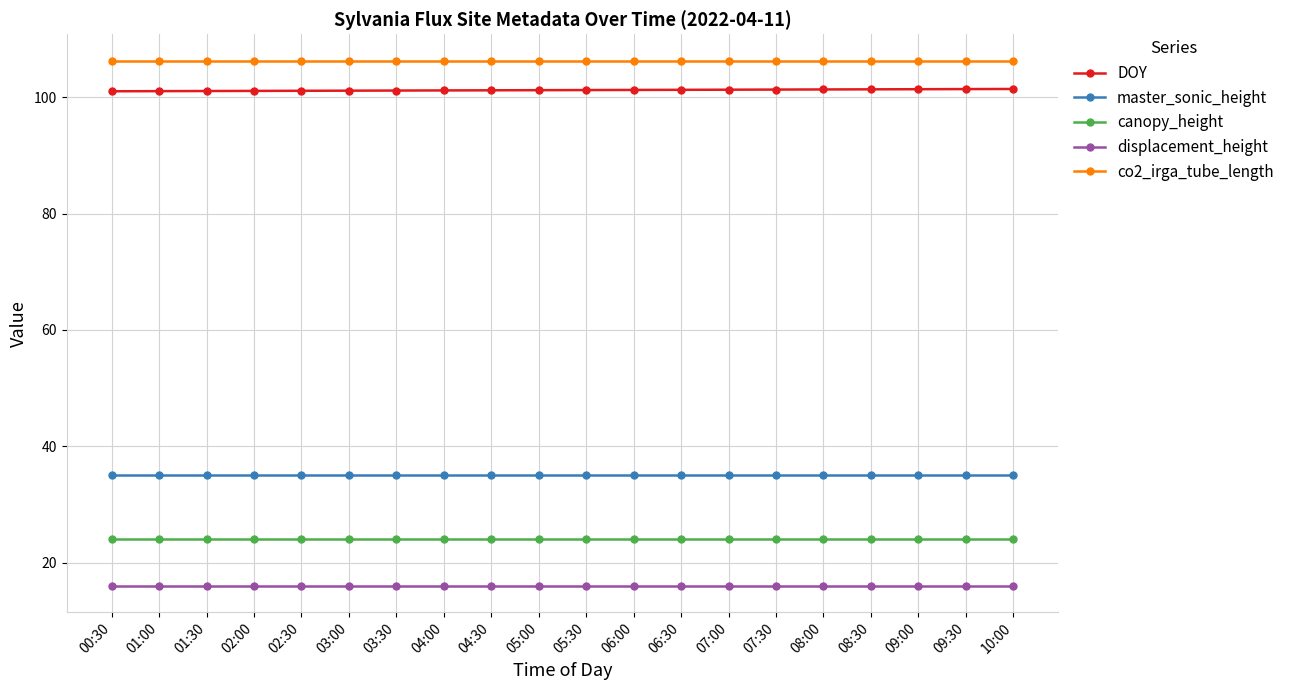

Is the value of displacement_height at 03:00 greater than the value of co2_irga_tube_length at 06:00?

No